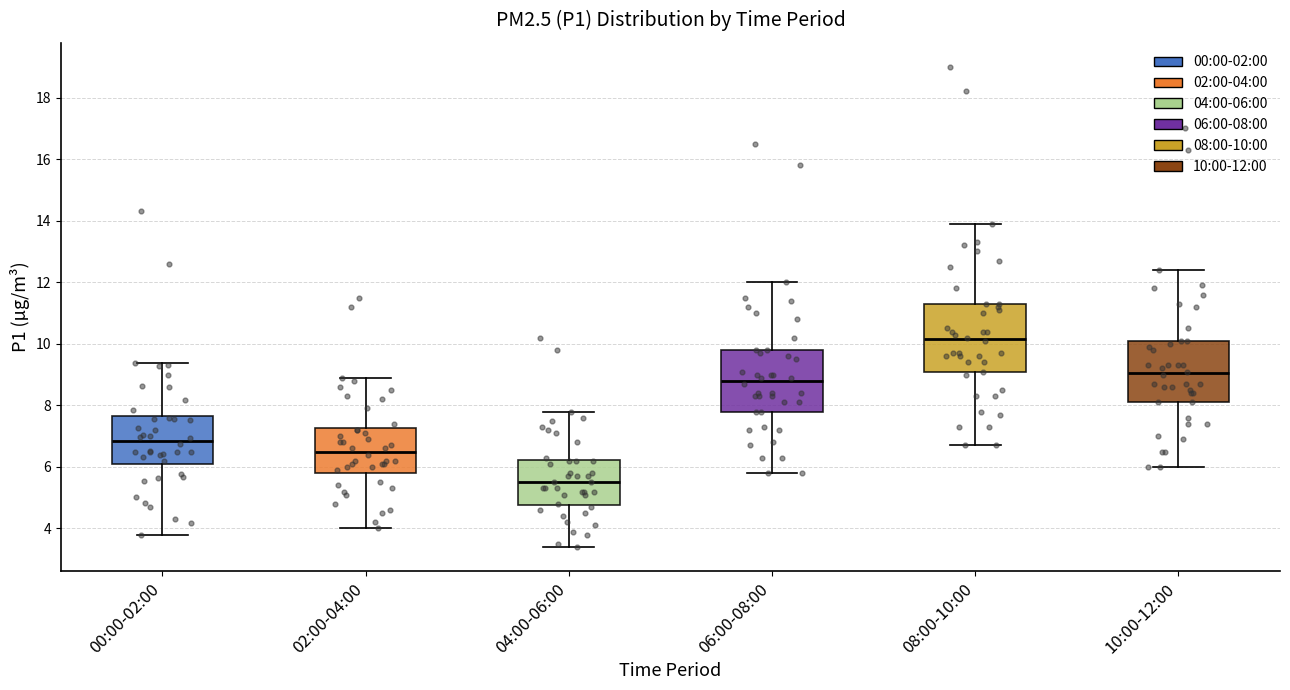

Where does the median line of the box for 08:00-10:00 sit on the y-axis? The values are not printed on the chart, so give them approximately, as read against the axis.

10.2